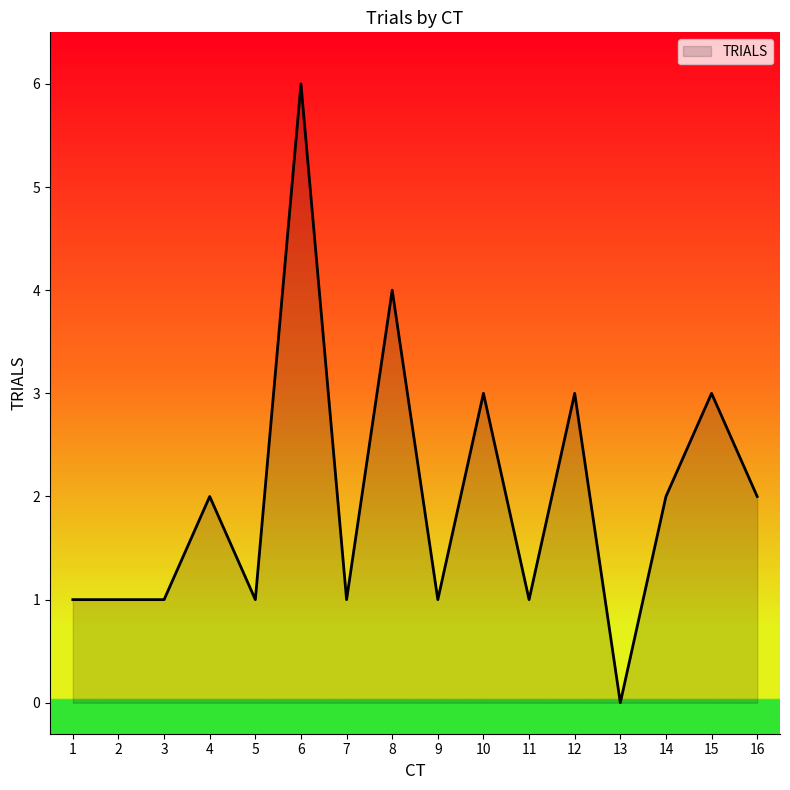

What is the sum of all values?

32